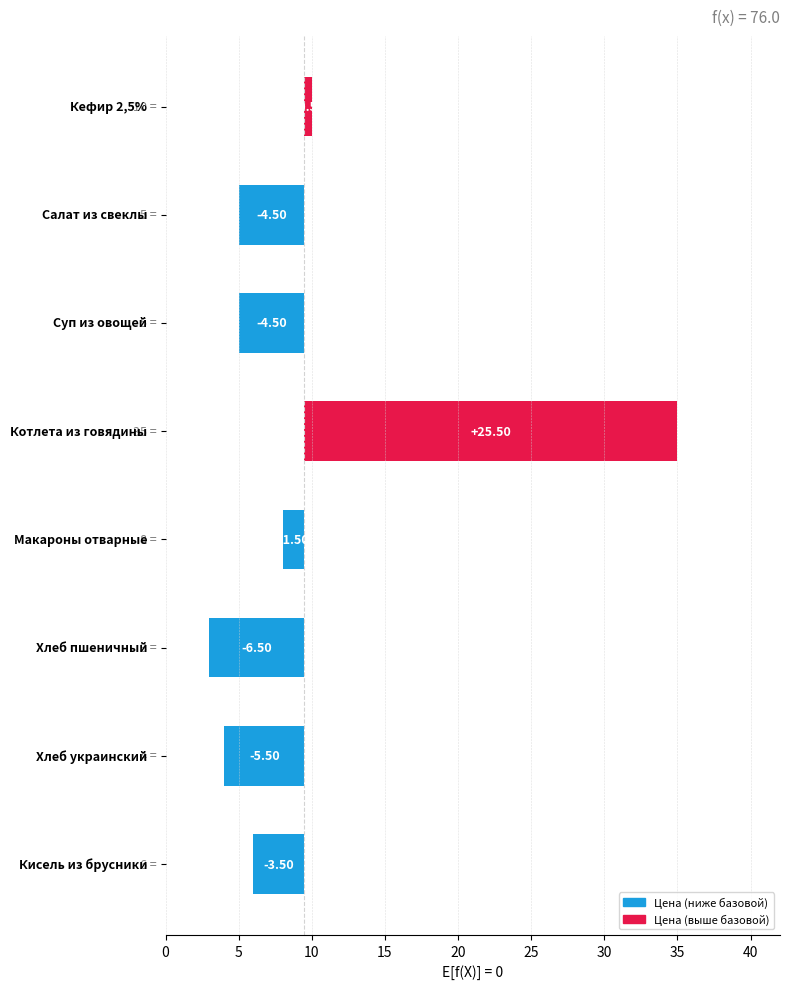

What is the value of the 8th bar from the left?

-3.5